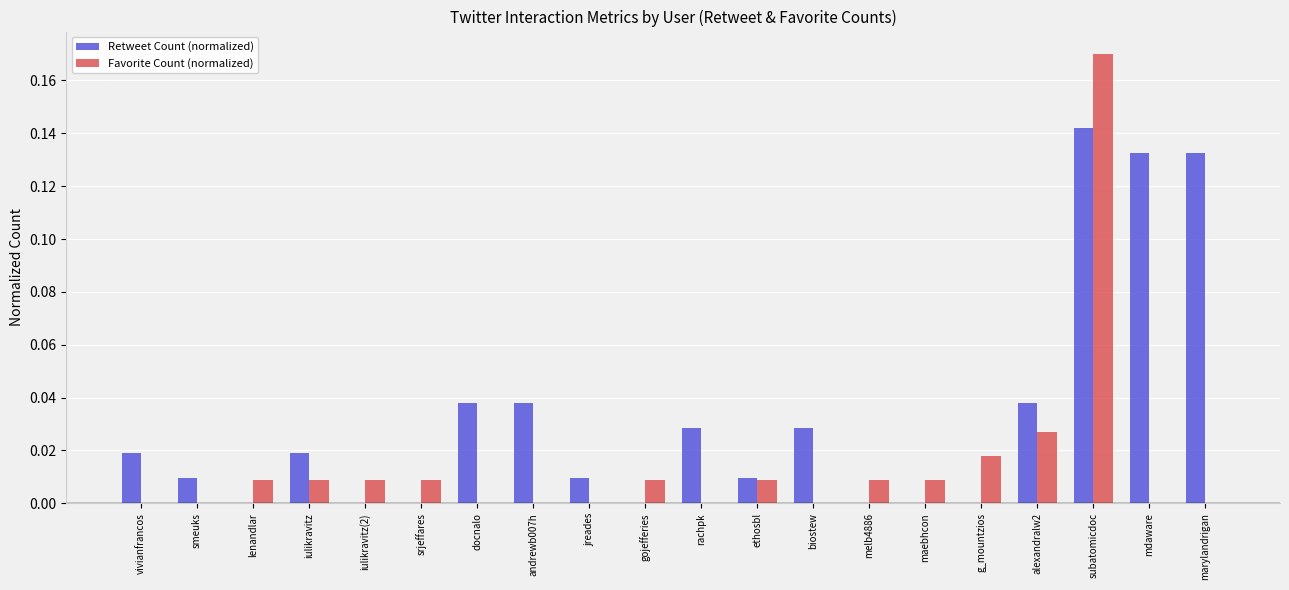

Which series changed the most between docnalo and gojefferies?

Retweet Count (normalized)